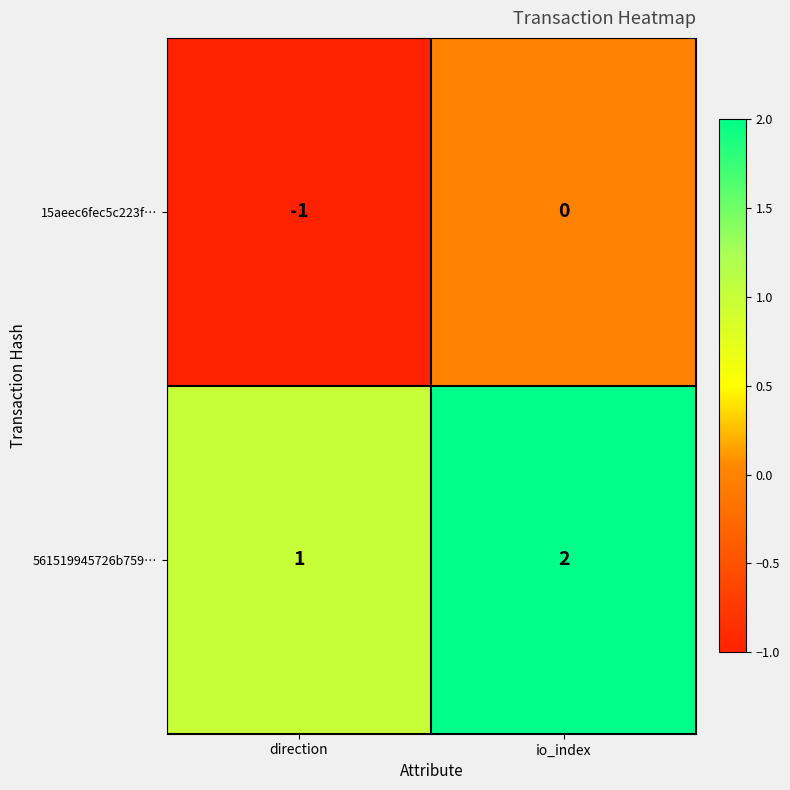

Count the number of categories in the chart.

2